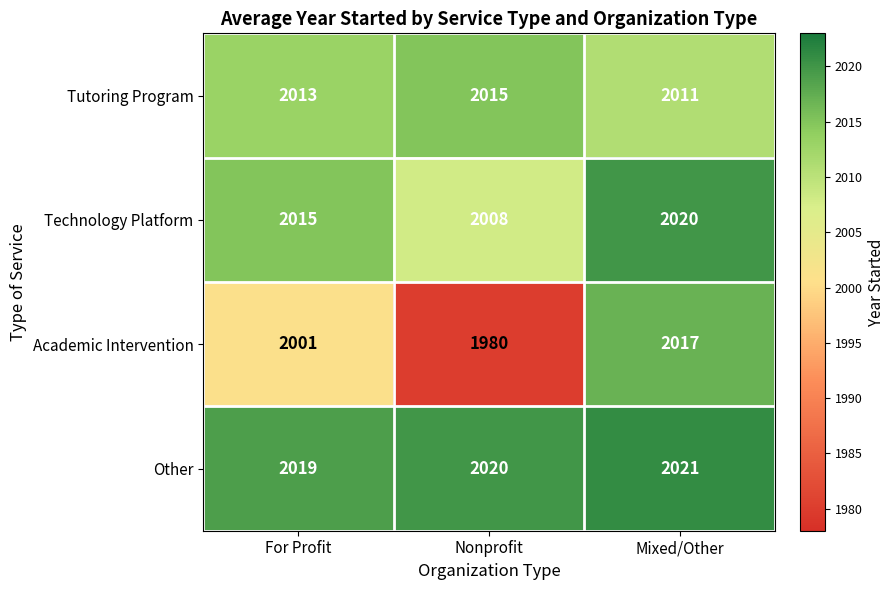

What is the total value across all series at For Profit?

8048